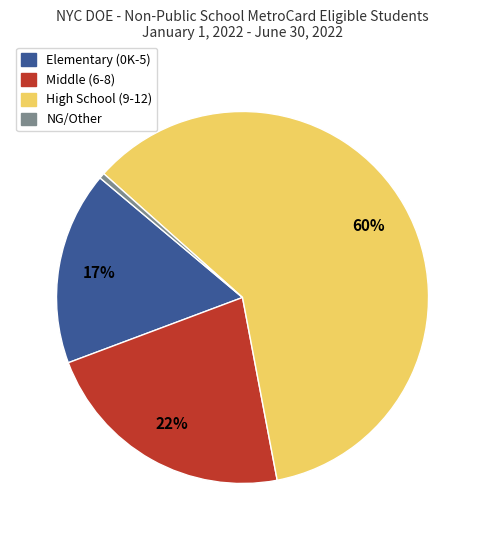

To the nearest percent, what is the average slice percentage?

25%